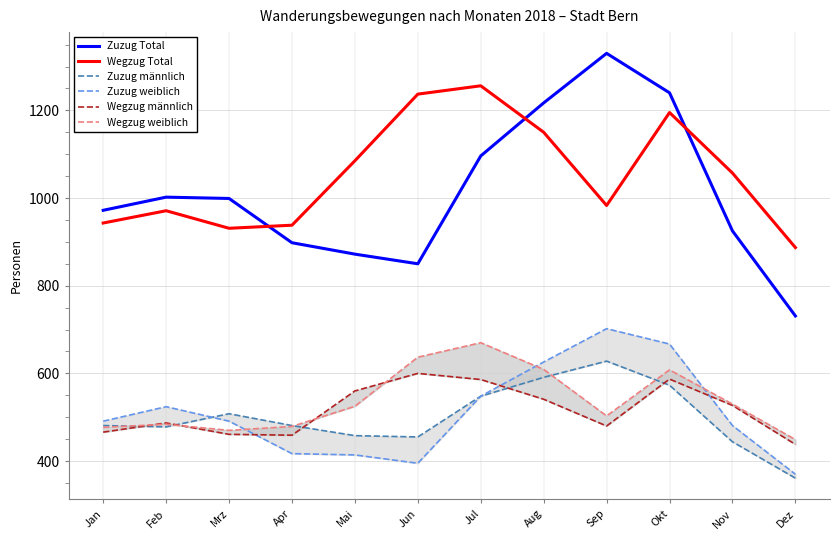

Which series has the widest spread of values?

Zuzug Total